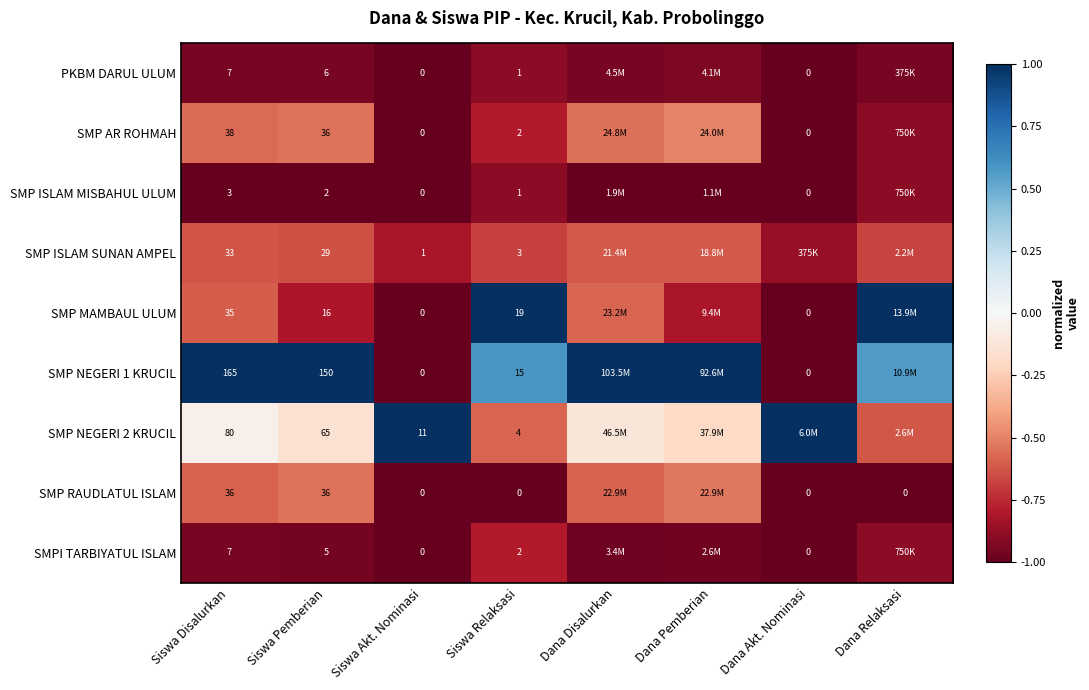

Between Siswa Disalurkan and Siswa Pemberian, which series saw the biggest shift?

SMP MAMBAUL ULUM